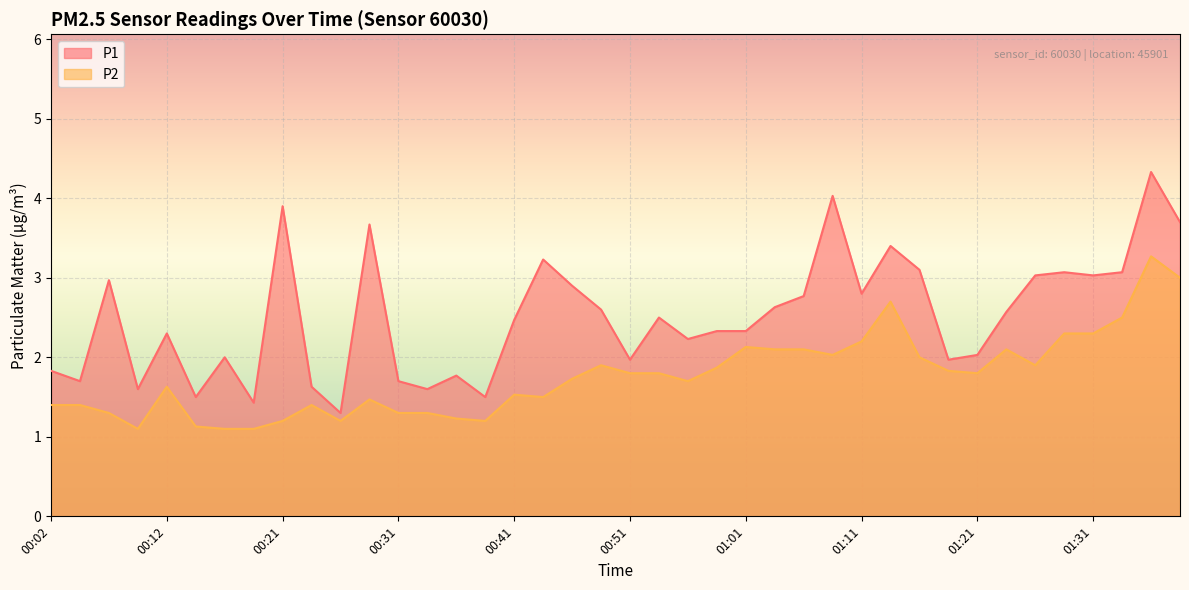

Which series changed the most between 00:07 and 01:01?

P2